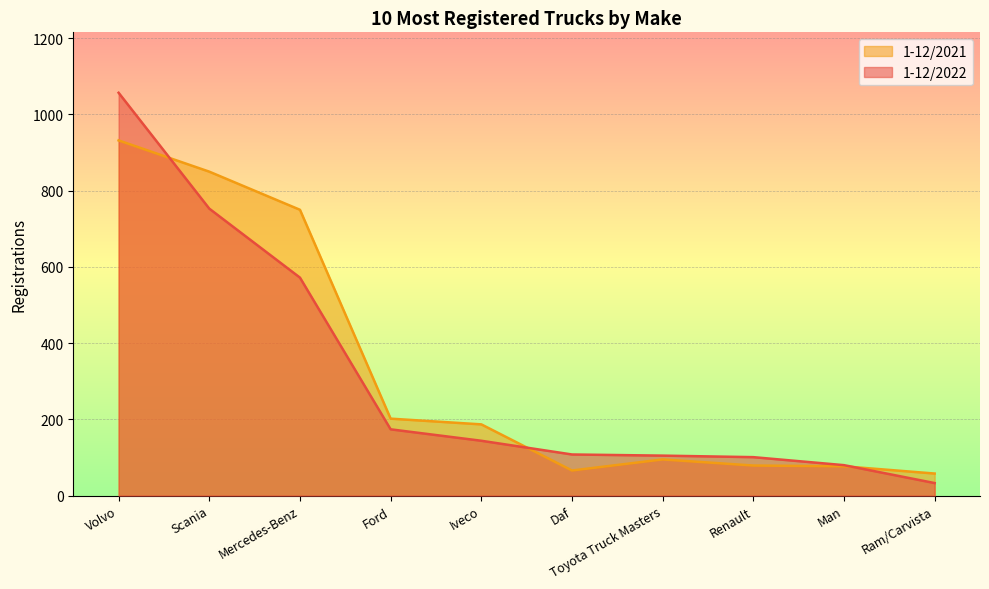

Which series has the largest total across all categories?

1-12/2021